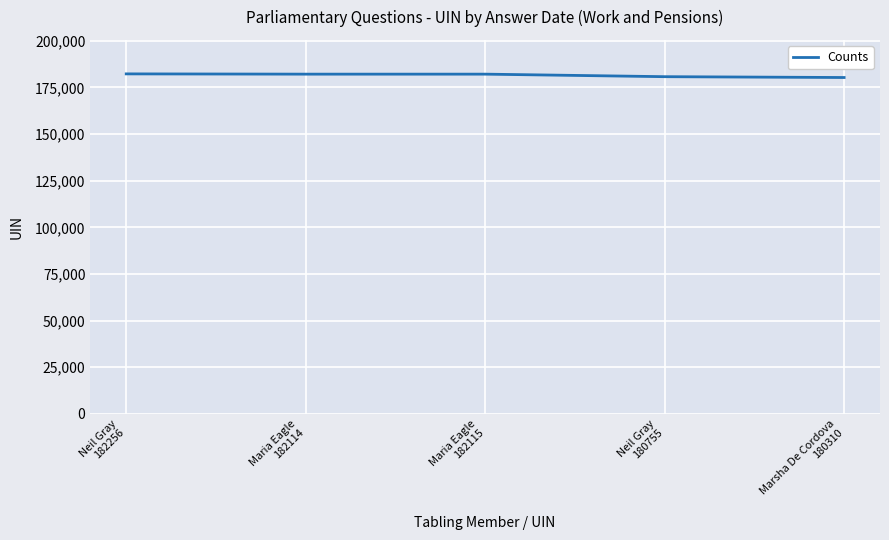

What is the sum of all values?

907550